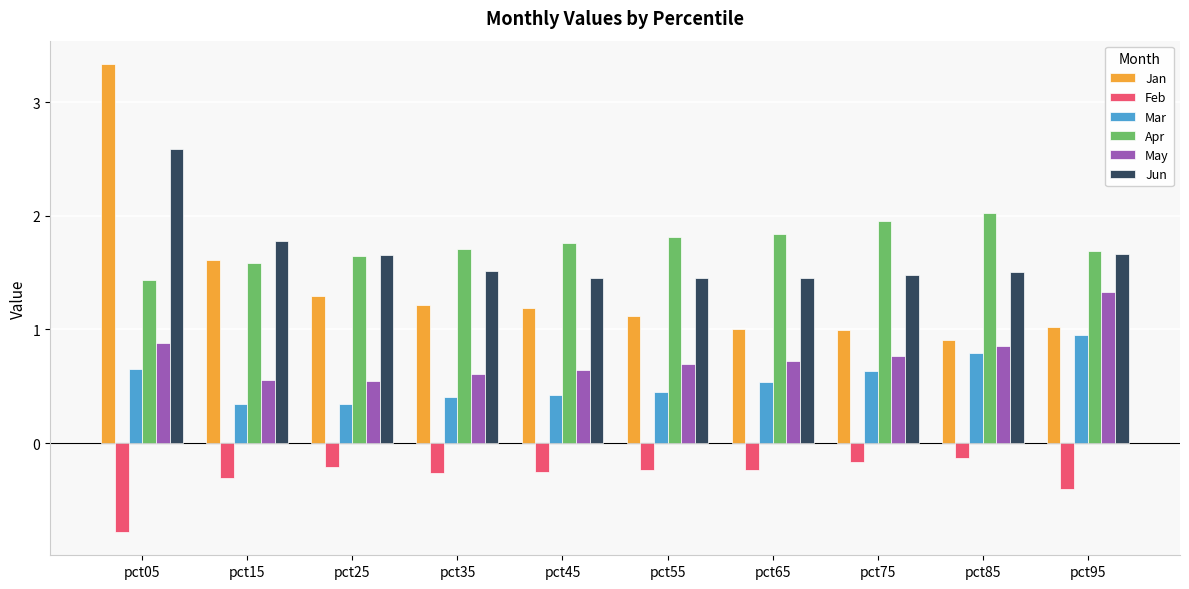

What is the total value across all series at pct85?

6.0